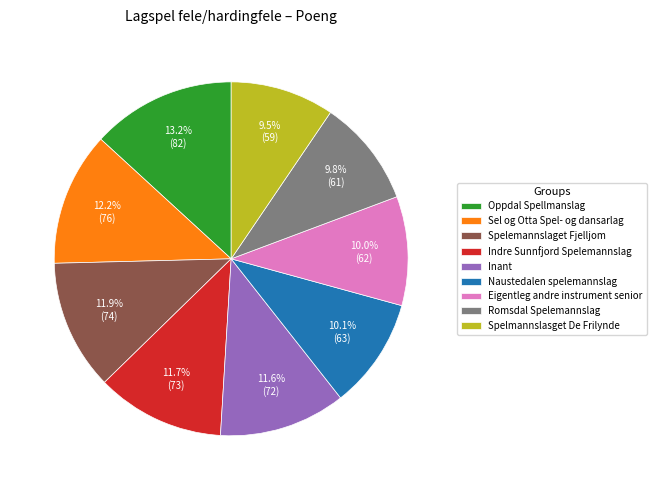

To the nearest percent, what is the combined percentage of Naustedalen spelemannslag and Oppdal Spellmanslag?

23%